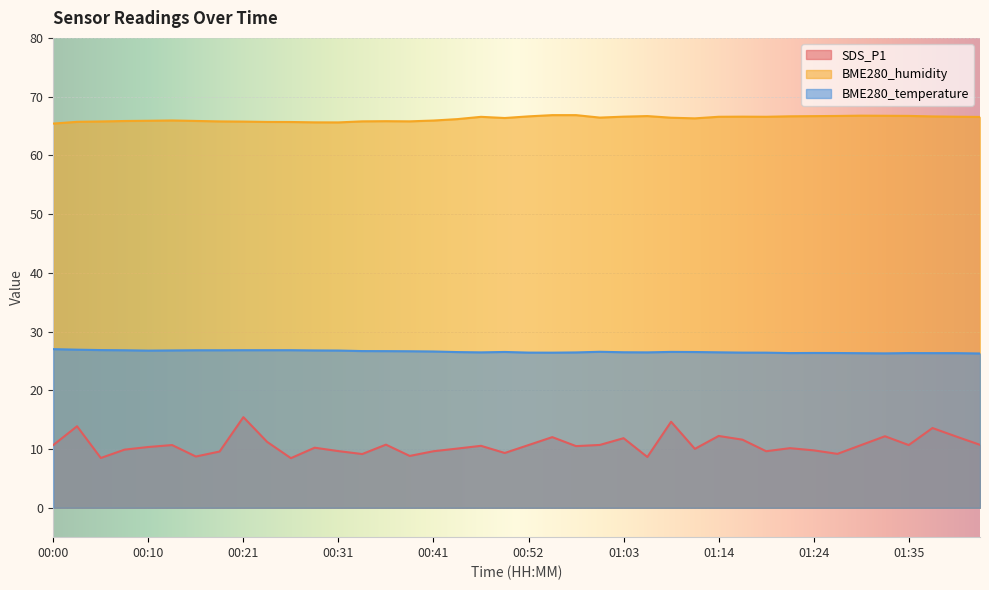

What is the value of the BME280_humidity point at the 36th from the left?

66.7